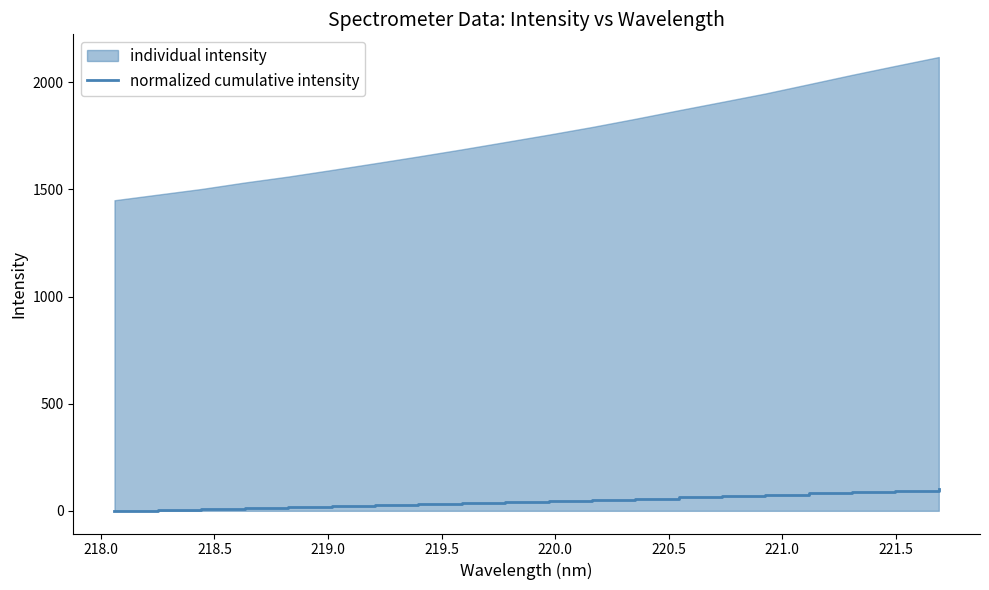

How many values exceed 45?

10